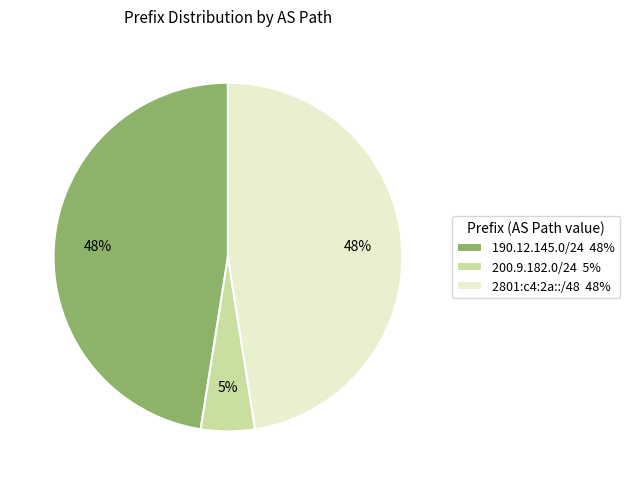

To the nearest percent, what is the combined percentage of 190.12.145.0/24 and 2801:c4:2a::/48?

95%